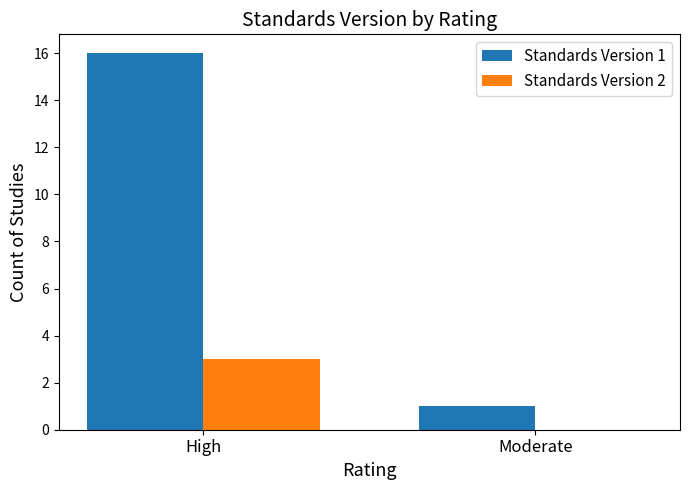

Are the bars grouped side by side (vs. stacked)?

Yes